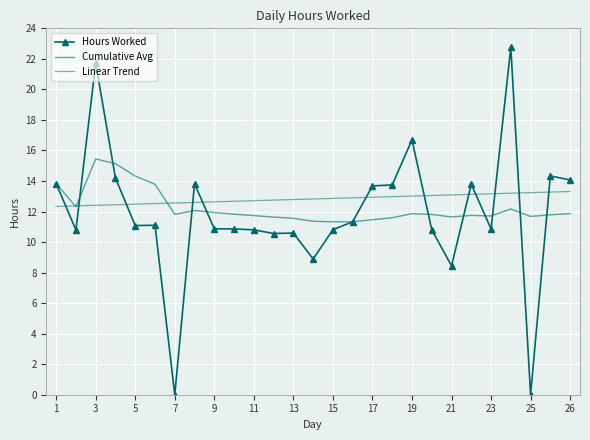

What is the maximum value shown in the chart?

22.8